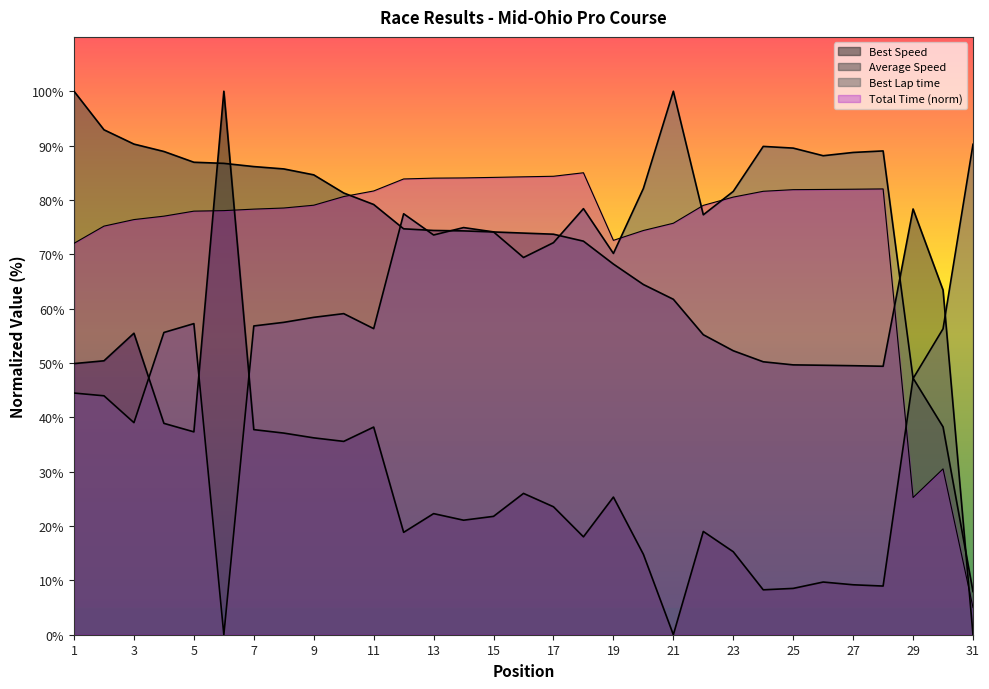

Reading left to right, extract all data points from this chart.

Total Time: 72.0	75.2	76.4	77.0	77.9	78.0	78.3	78.5	79.0	80.6	81.6	83.9	84.0	84.0	84.1	84.3	84.4	85.0	72.6	74.4	75.7	79.0	80.5	81.6	81.9	81.9	82.0	82.0	25.2	30.5	5.0
Best Lap time: 44.5	44.0	39.0	55.6	57.2	0.0	56.8	57.5	58.4	59.1	56.3	77.5	73.5	74.9	74.1	69.4	72.1	78.4	70.2	82.1	100.0	77.3	81.6	89.8	89.5	88.1	88.7	89.0	47.1	56.3	90.2
Best Speed: 49.9	50.4	55.5	38.9	37.3	100.0	37.7	37.1	36.2	35.6	38.2	18.8	22.3	21.1	21.8	26.0	23.5	18.0	25.3	14.8	0.0	19.0	15.3	8.3	8.5	9.7	9.2	9.0	47.2	38.2	7.9
Average Speed: 100.0	92.9	90.3	88.9	86.9	86.7	86.1	85.7	84.6	81.3	79.2	74.7	74.4	74.3	74.1	73.9	73.7	72.4	68.2	64.4	61.7	55.2	52.2	50.2	49.7	49.6	49.5	49.4	78.3	63.4	0.0